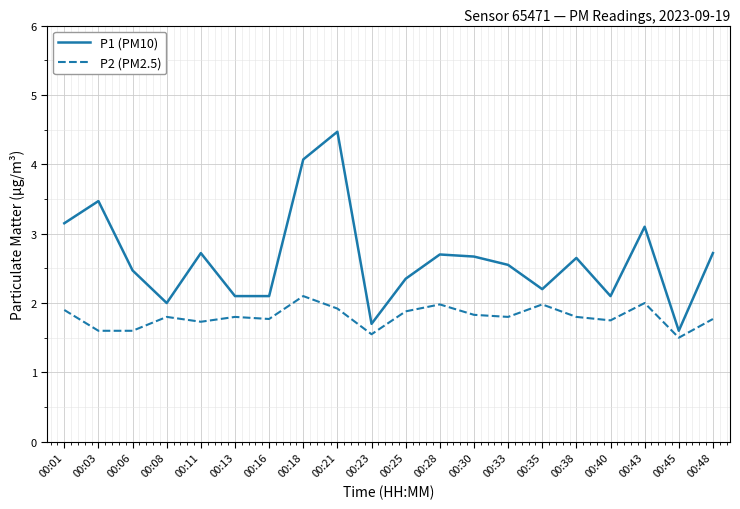

What is the sum of all P1 (PM10) values?

52.9